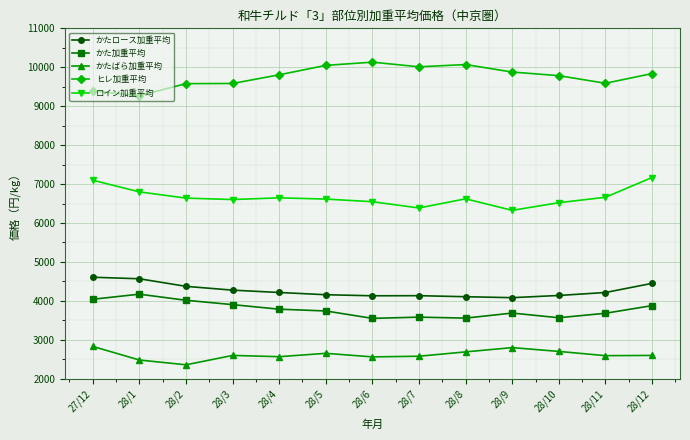

True or false: ロイン加重平均 has a value of 6385.6 at 28/7.

True